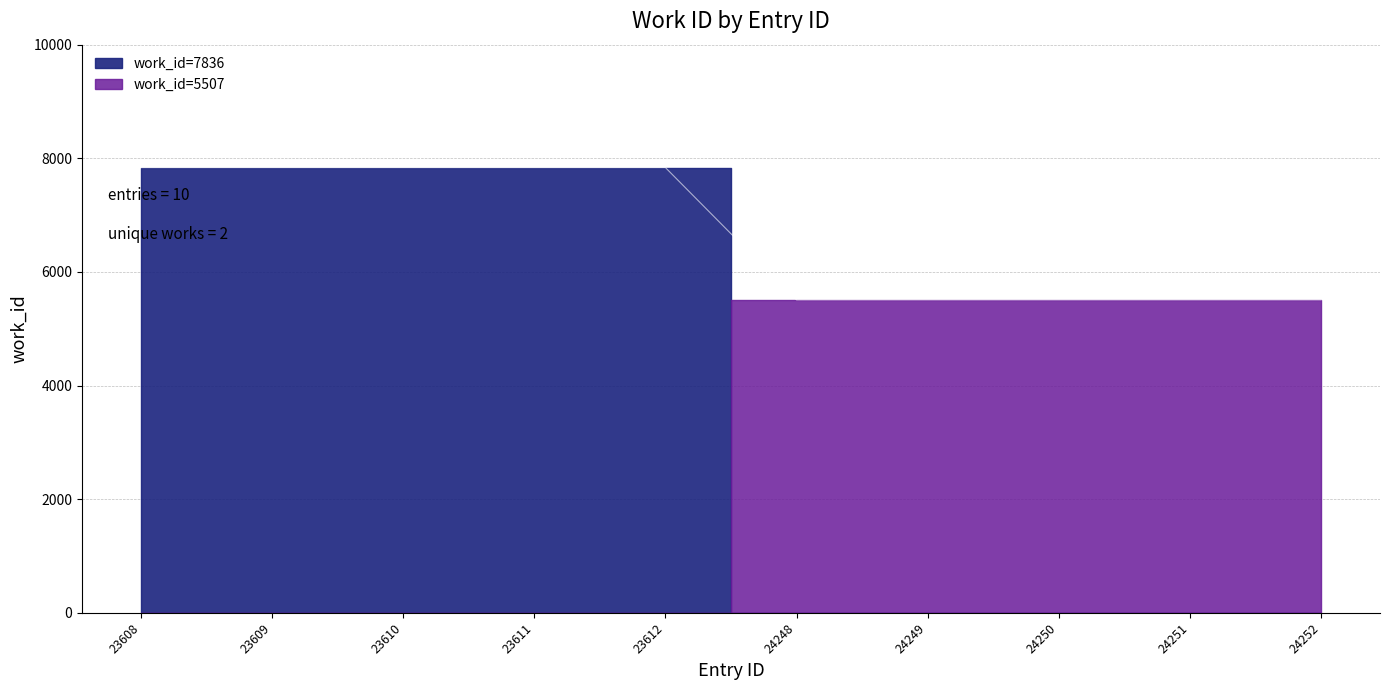

Between 24248 and 23612, which is larger?

23612